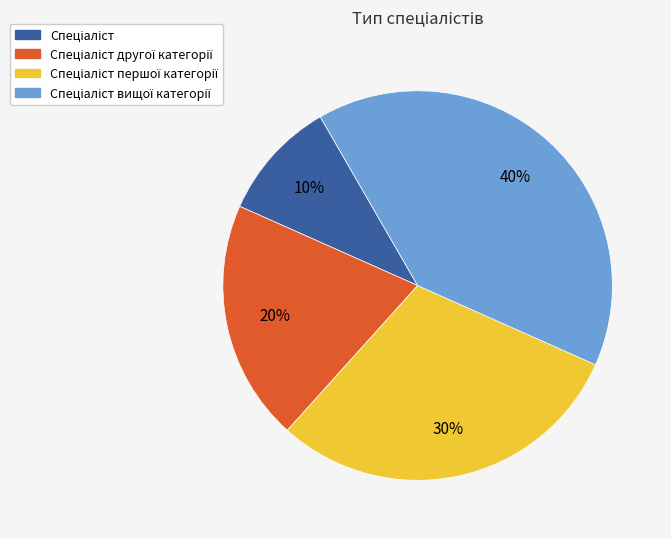

Is there any slice that represents more than half of the pie?

No